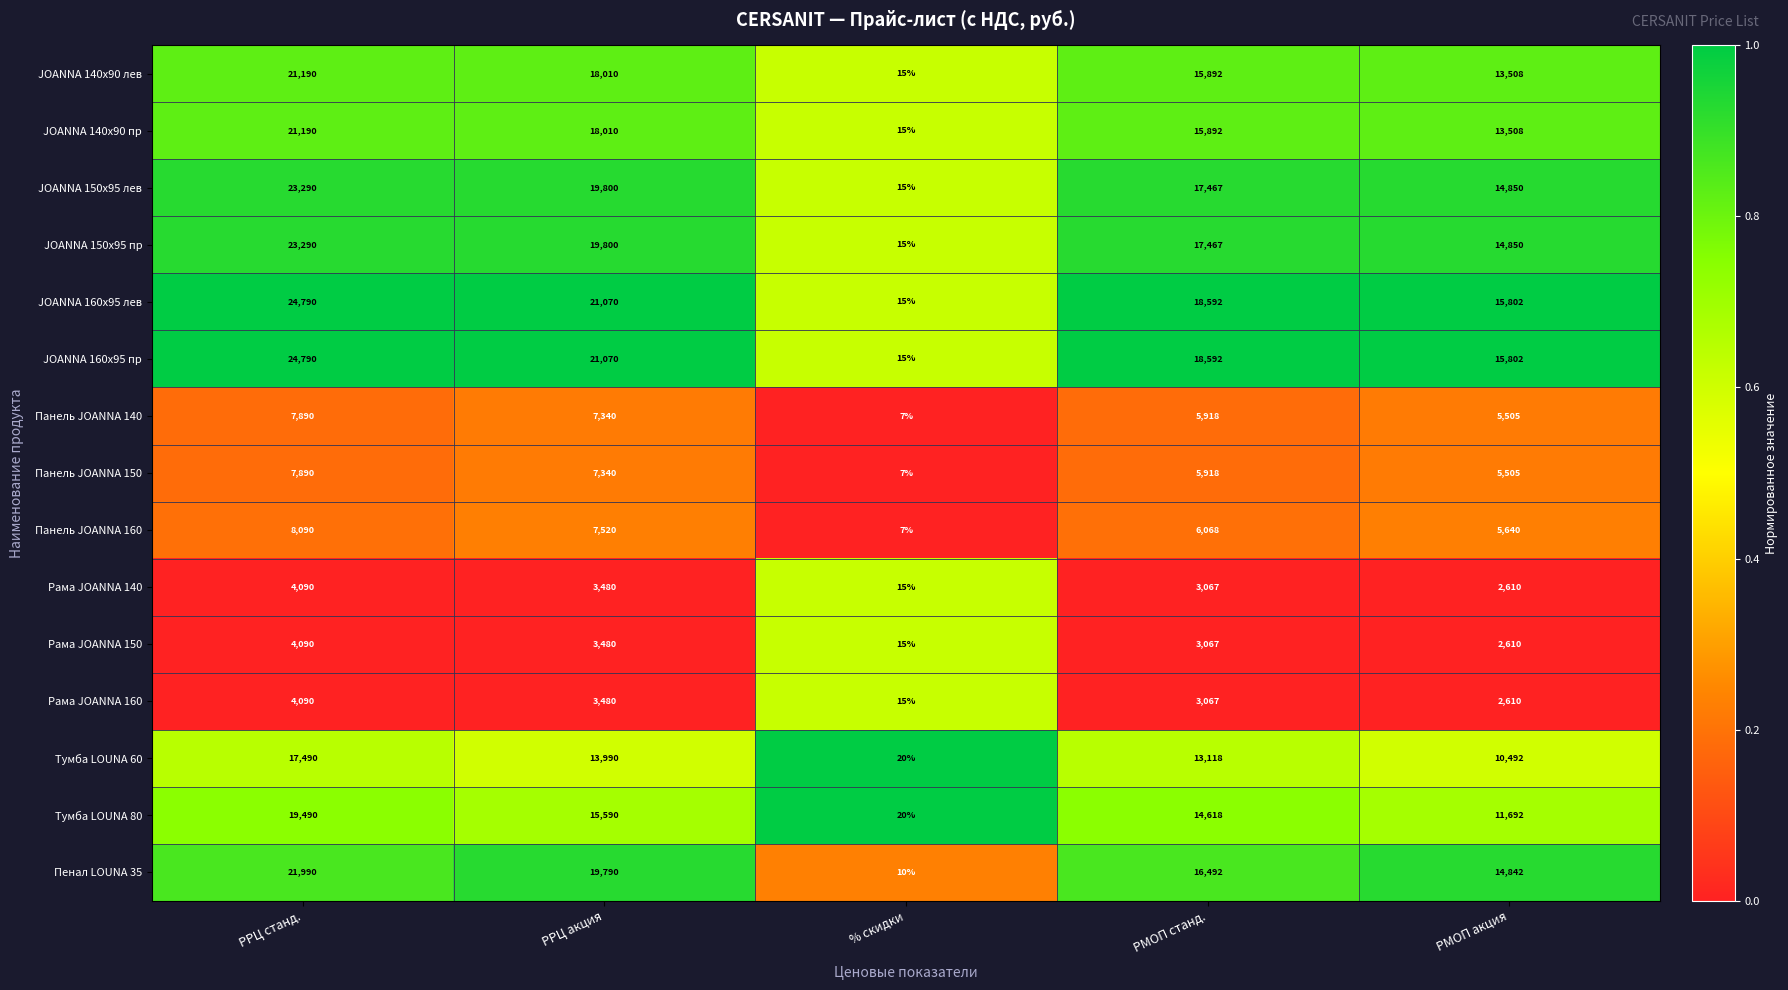

The value of JOANNA 160x95 пр at РМОП станд. is 18592. True or false?

True